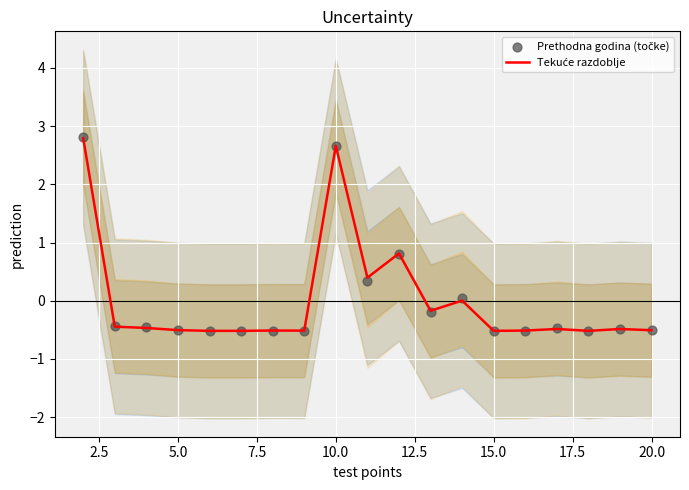

What are all the series names shown in the legend?

Tekuće razdoblje, Prethodna godina (točke)